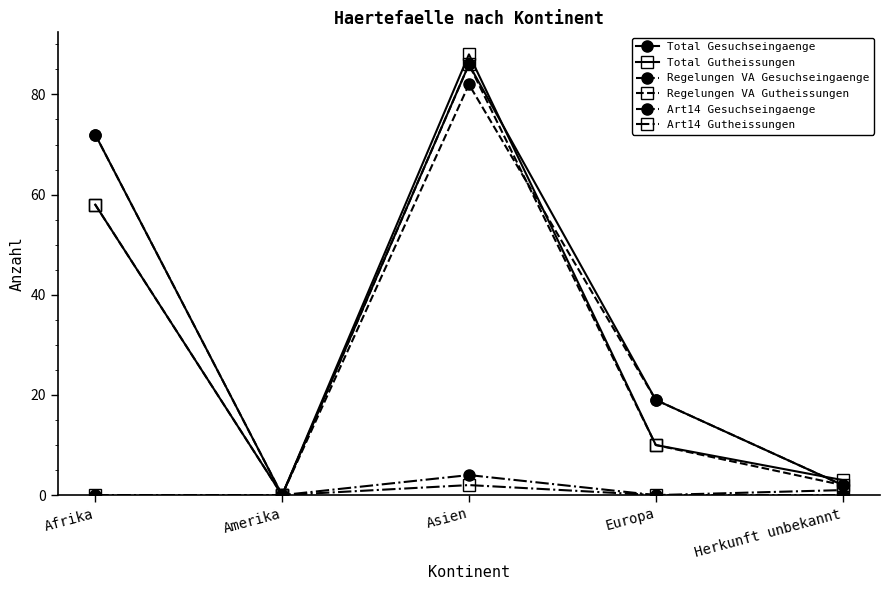

The value of Total Gesuchseingaenge at Amerika is 0. True or false?

True